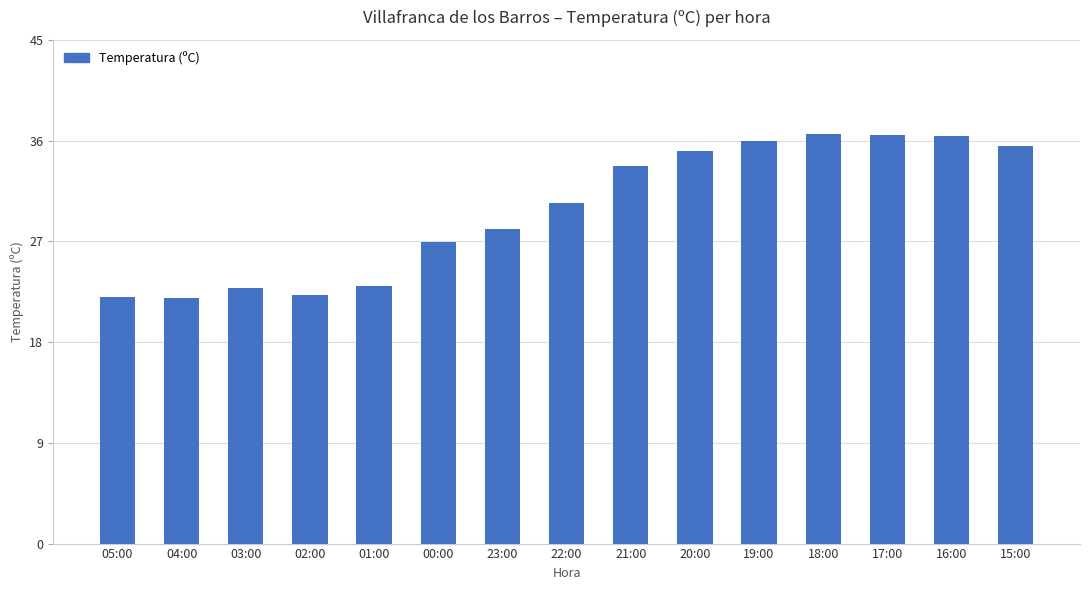

What is the value of the 6th bar from the left?

26.9